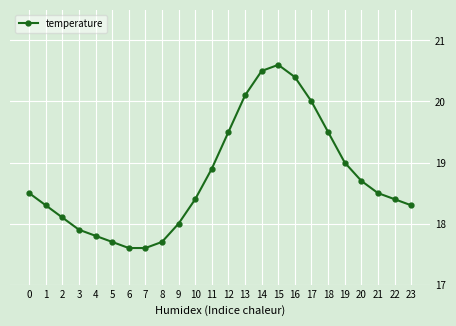

What is the value of the 10th point from the left?

18.0